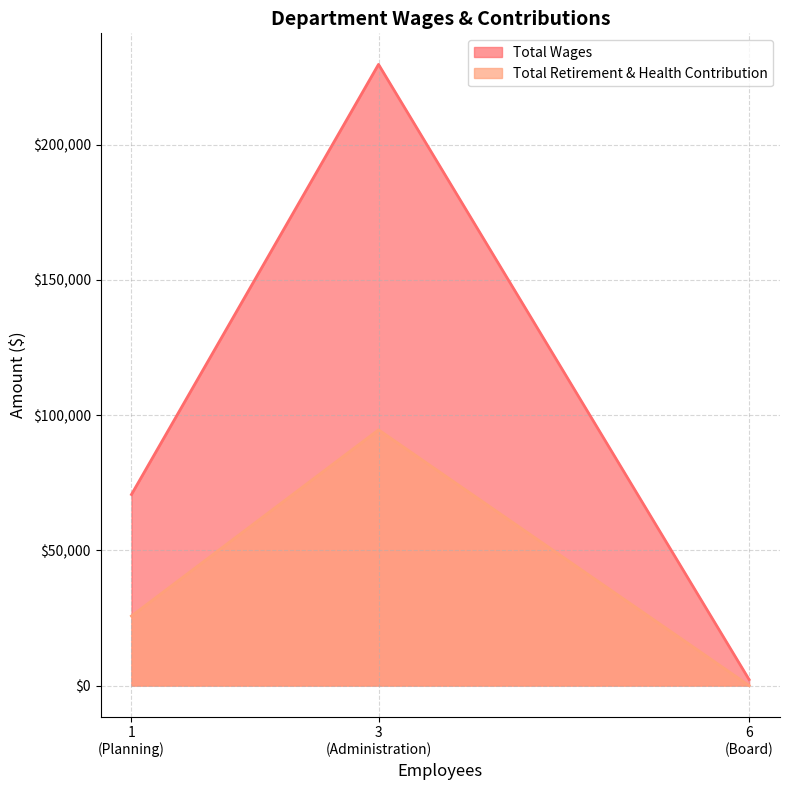

What position from the left is Board?

3